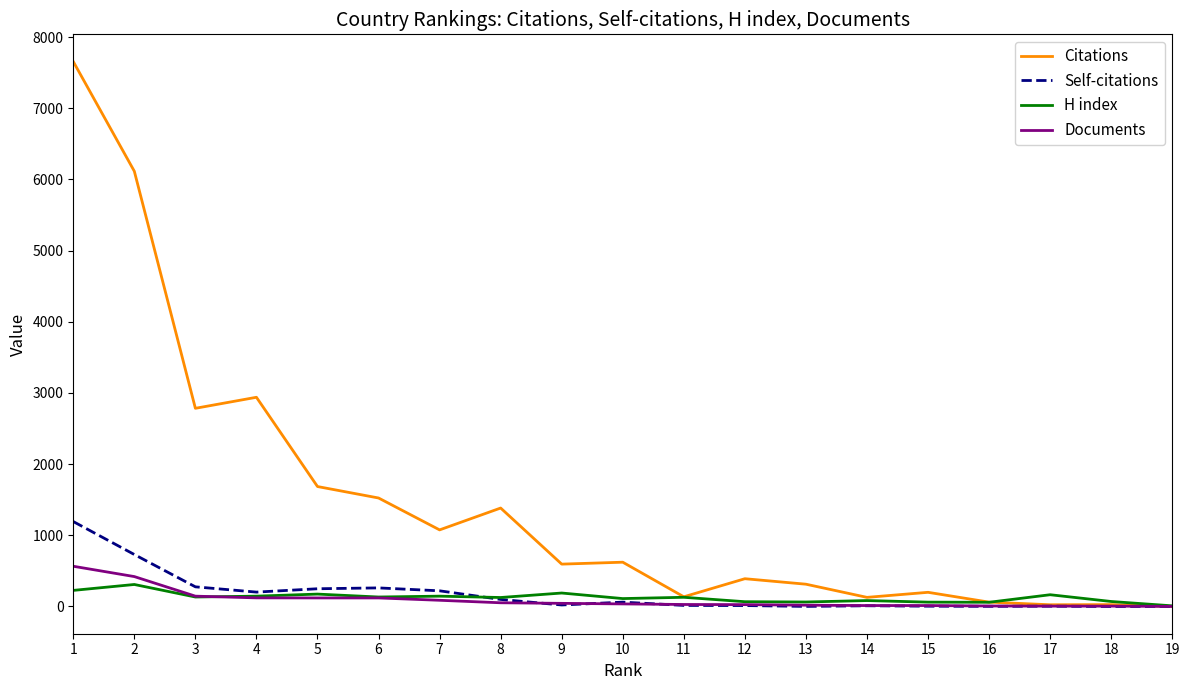

Between 2 and 13, which series saw the biggest shift?

Citations